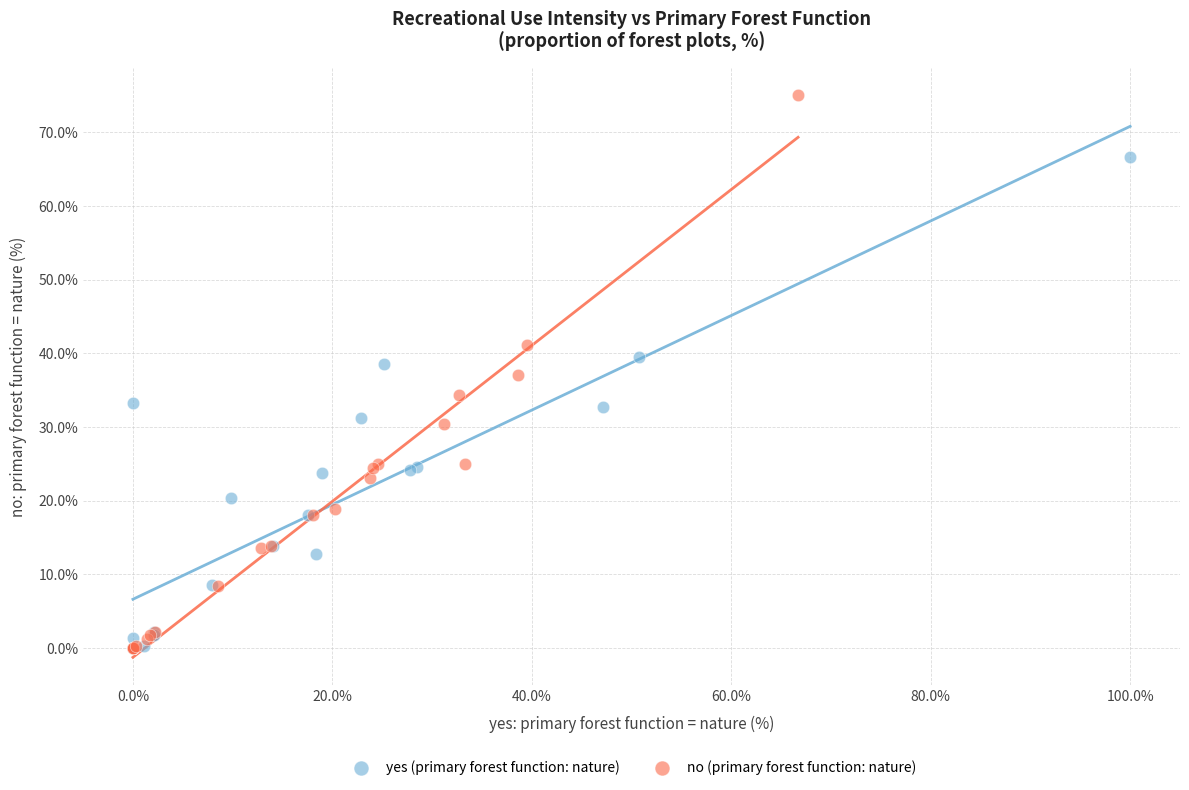

Which series has the largest Y range (max minus min)?

no (primary forest function: nature)